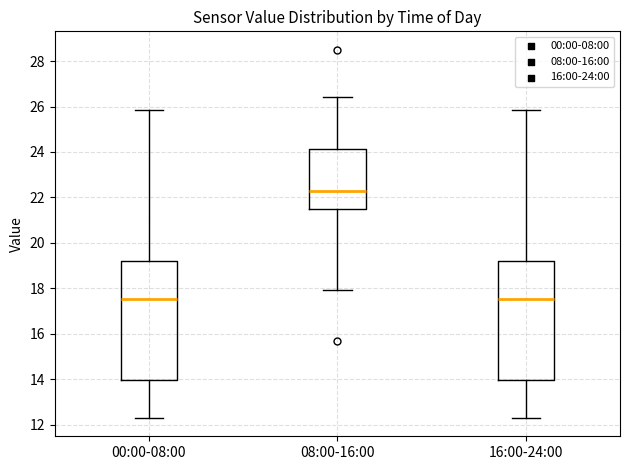

Where is the lower edge of the box for 16:00-24:00 on the y-axis? The values are not printed on the chart, so give them approximately, as read against the axis.

14.0